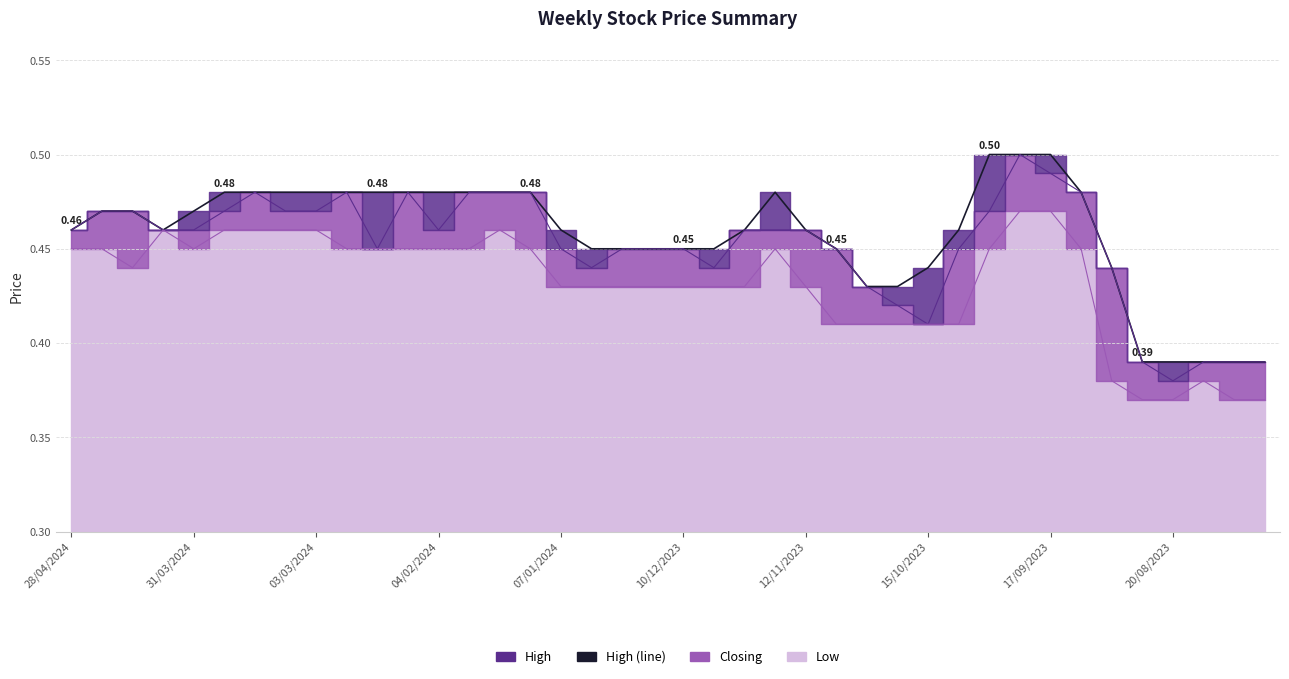

True or false: the data has more than 2 interior local peaks.

False